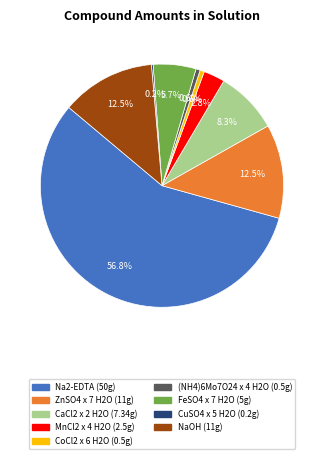

Approximately how many times larger is the value at ZnSO4 x 7 H2O compared to NaOH?

1.0